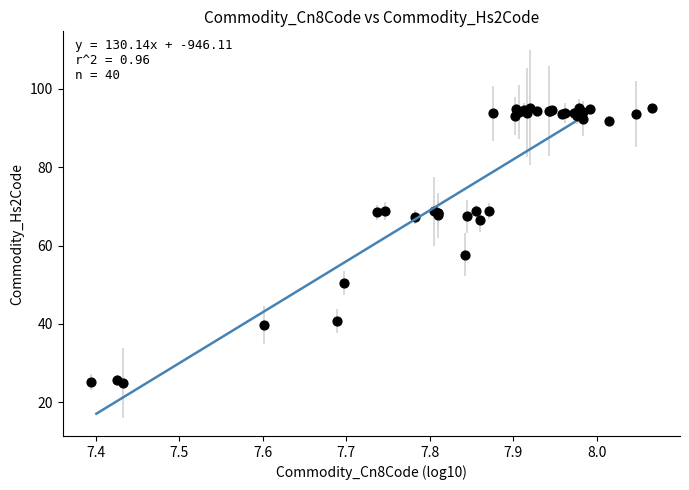

What Y value in the scatter plot is closest to 60?

57.6